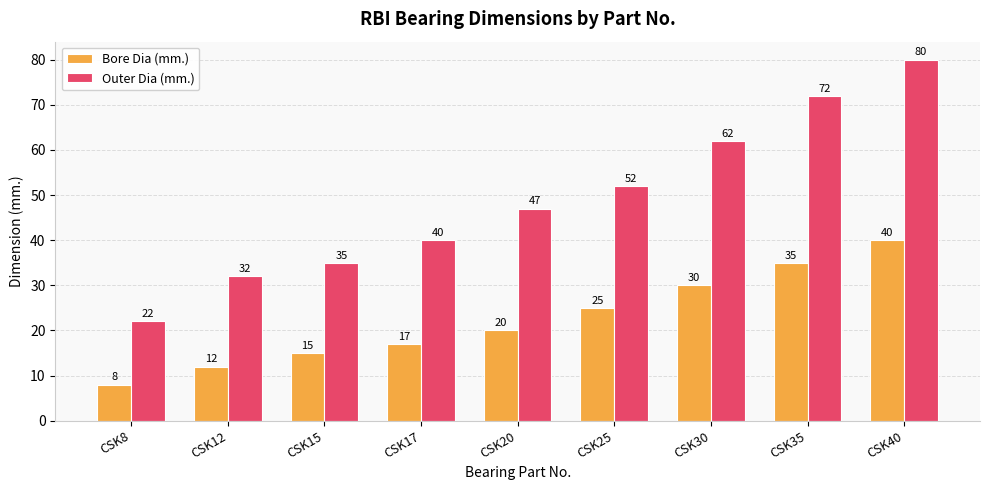

Reading left to right, list all the values displayed in this chart.

Bore Dia (mm.): 8	12	15	17	20	25	30	35	40
Outer Dia (mm.): 22	32	35	40	47	52	62	72	80